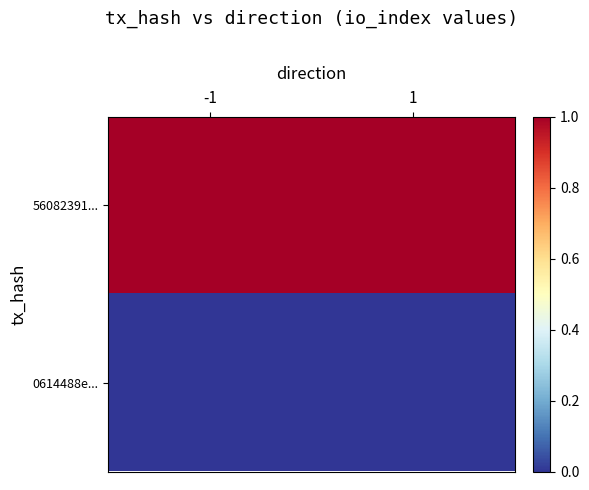

At how many categories does at least one series exceed 0?

2